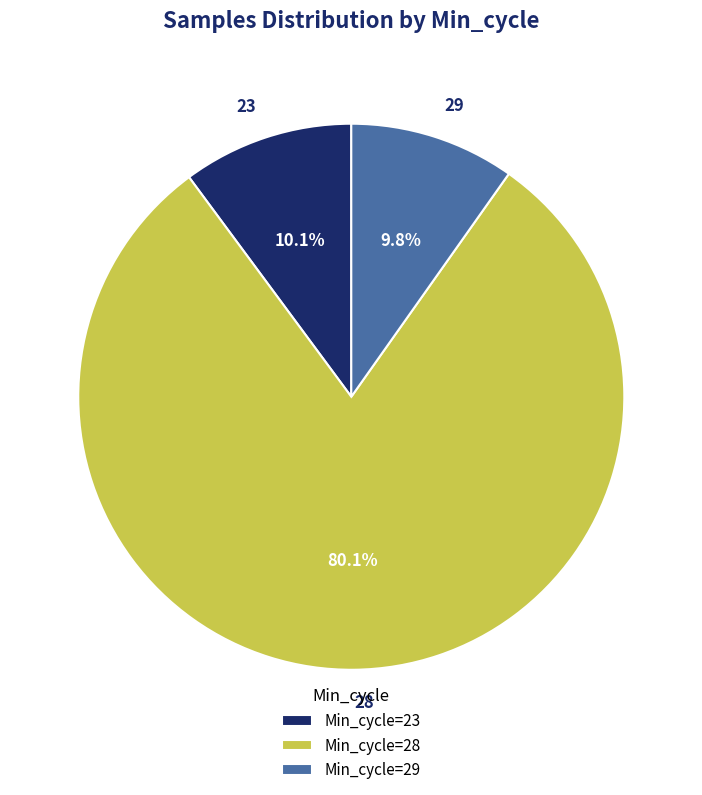

How many slices are in this pie chart?

3